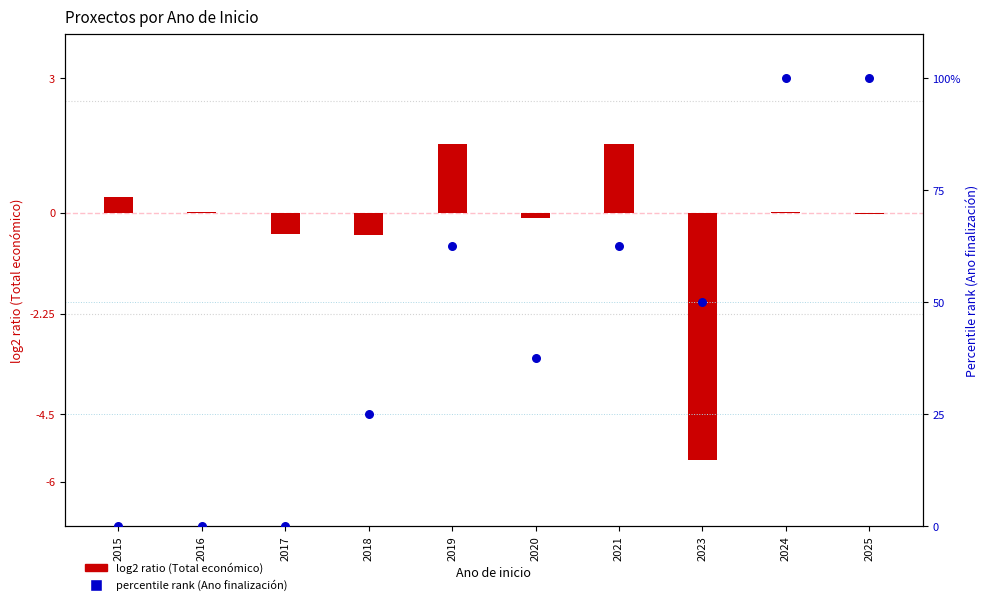

What is the total value across all series at 2024?

100.0